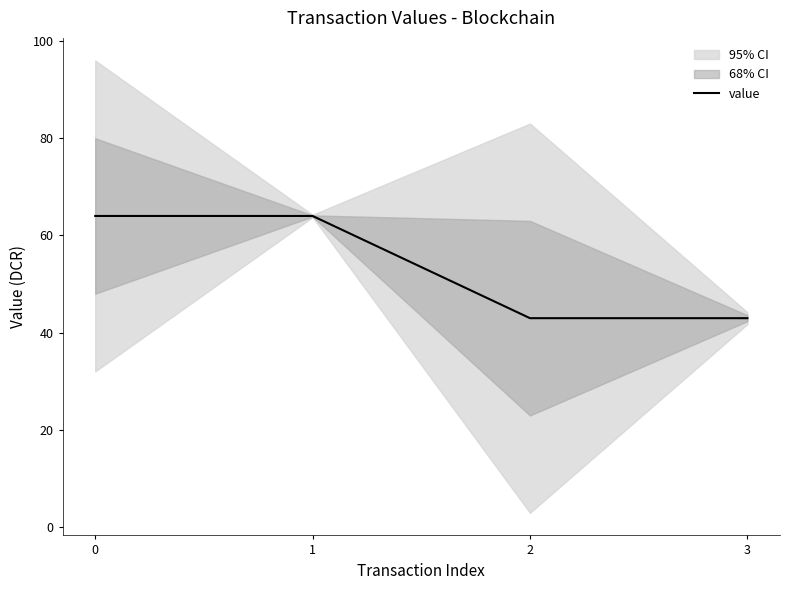

What is the difference between the second highest and second lowest values?

21.0